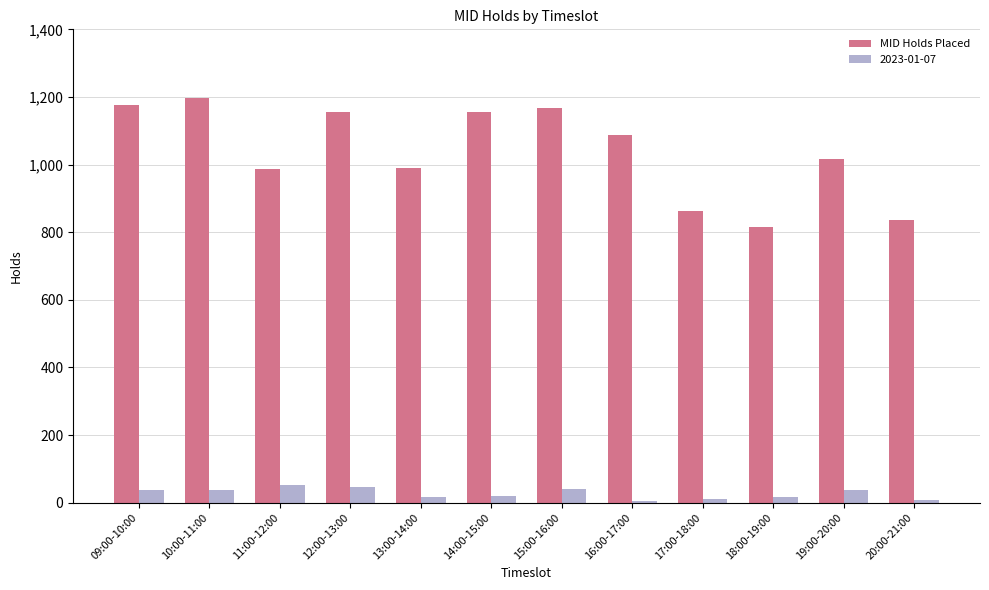

How many bars are there in total?

24